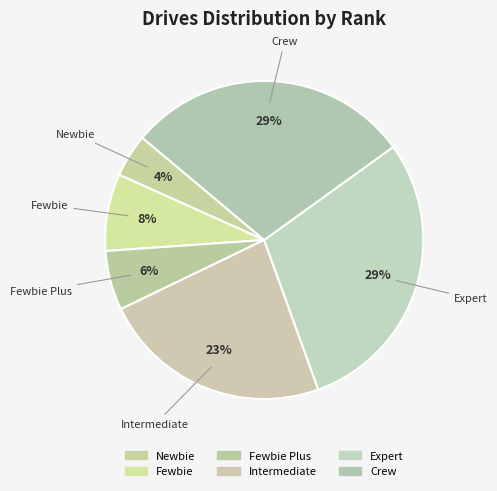

How many slices are in this pie chart?

6